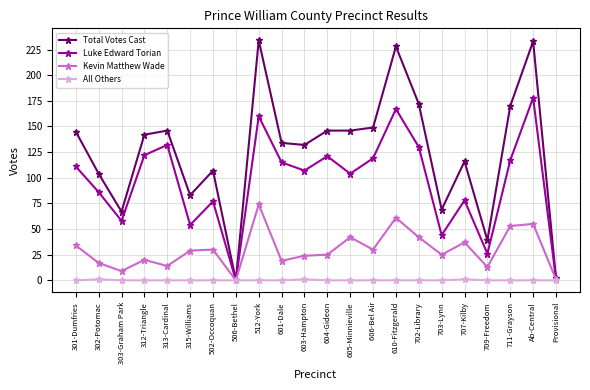

Is it true that Total Votes Cast equals 132 at 603-Hampton?

True